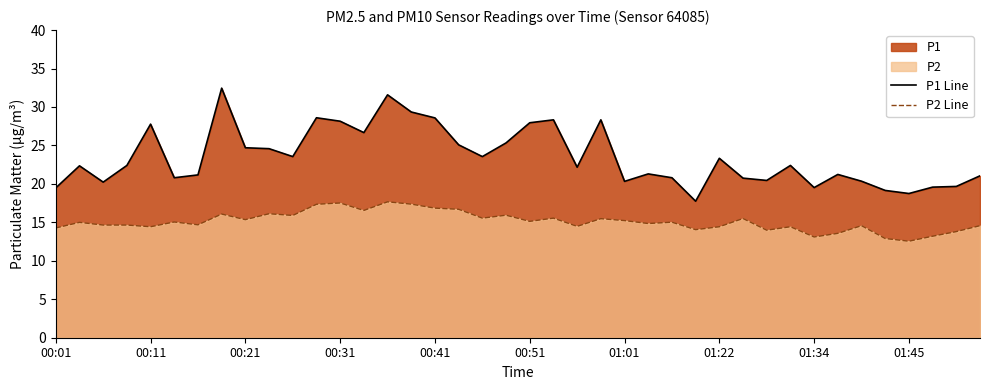

List the series in order of their overall mean, highest first.

P1 Line, P2 Line